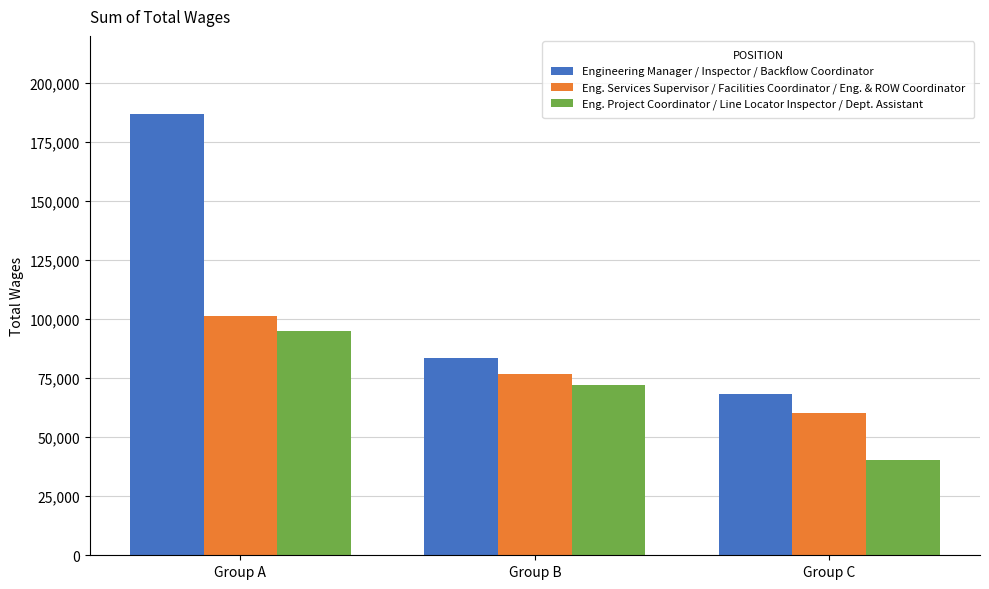

At which label does Eng. Project Coordinator / Line Locator Inspector / Dept. Assistant reach its minimum?

Group C